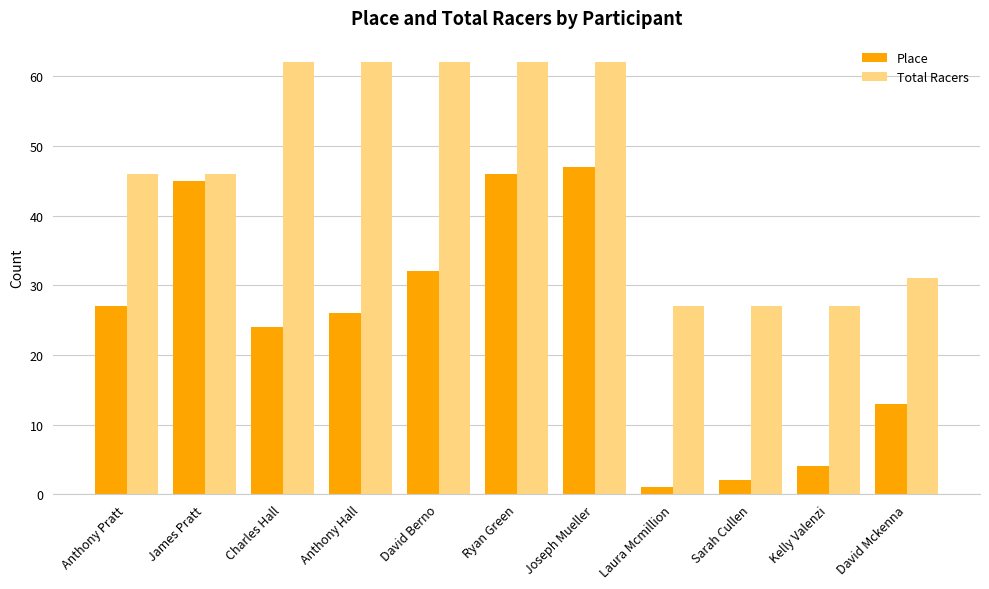

Which category has the lowest value across all series?

Laura Mcmillion